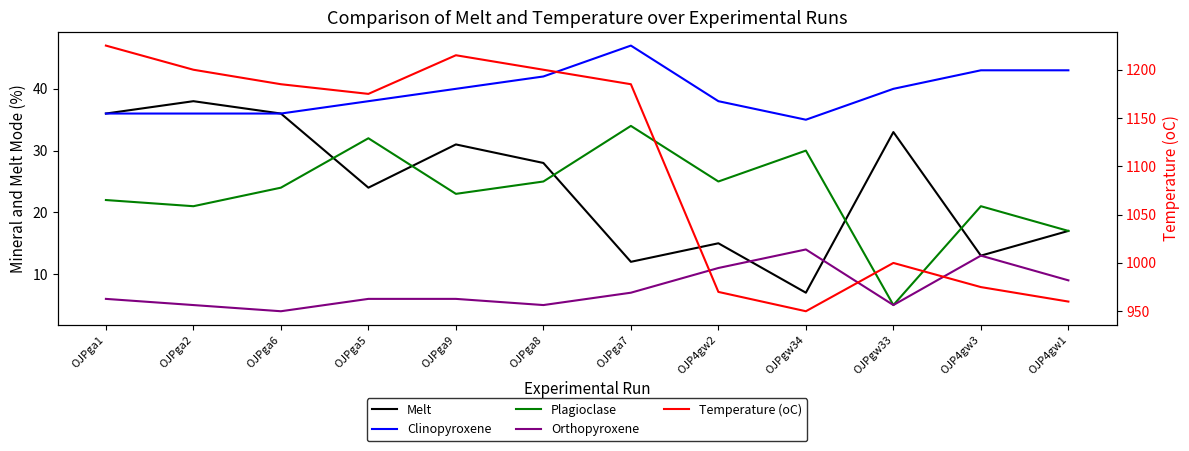

What is the value of the Plagioclase point at the 10th from the left?

5